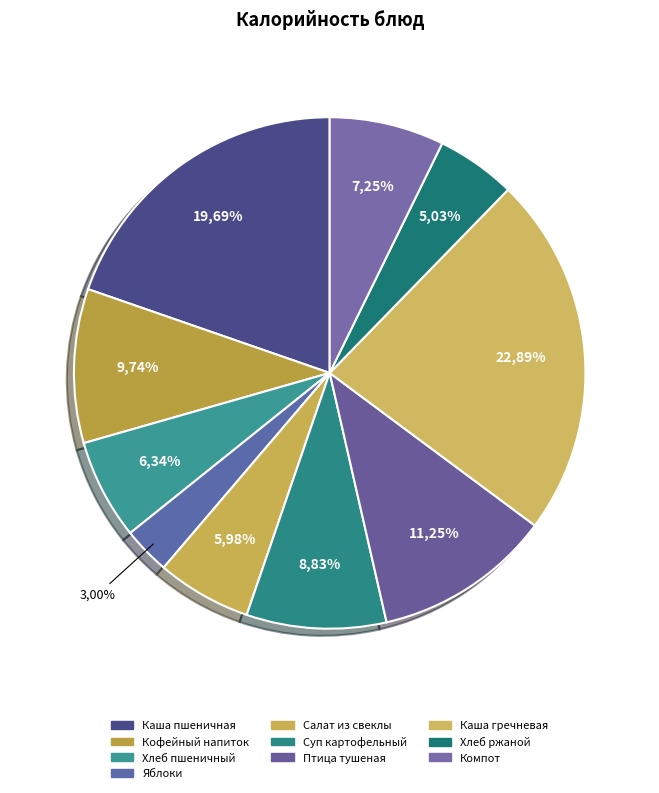

To the nearest percent, what is the difference between the largest and smallest slice percentages?

20%